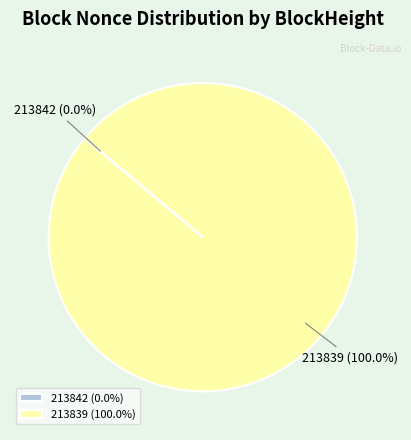

Is there any slice that represents more than half of the pie?

Yes